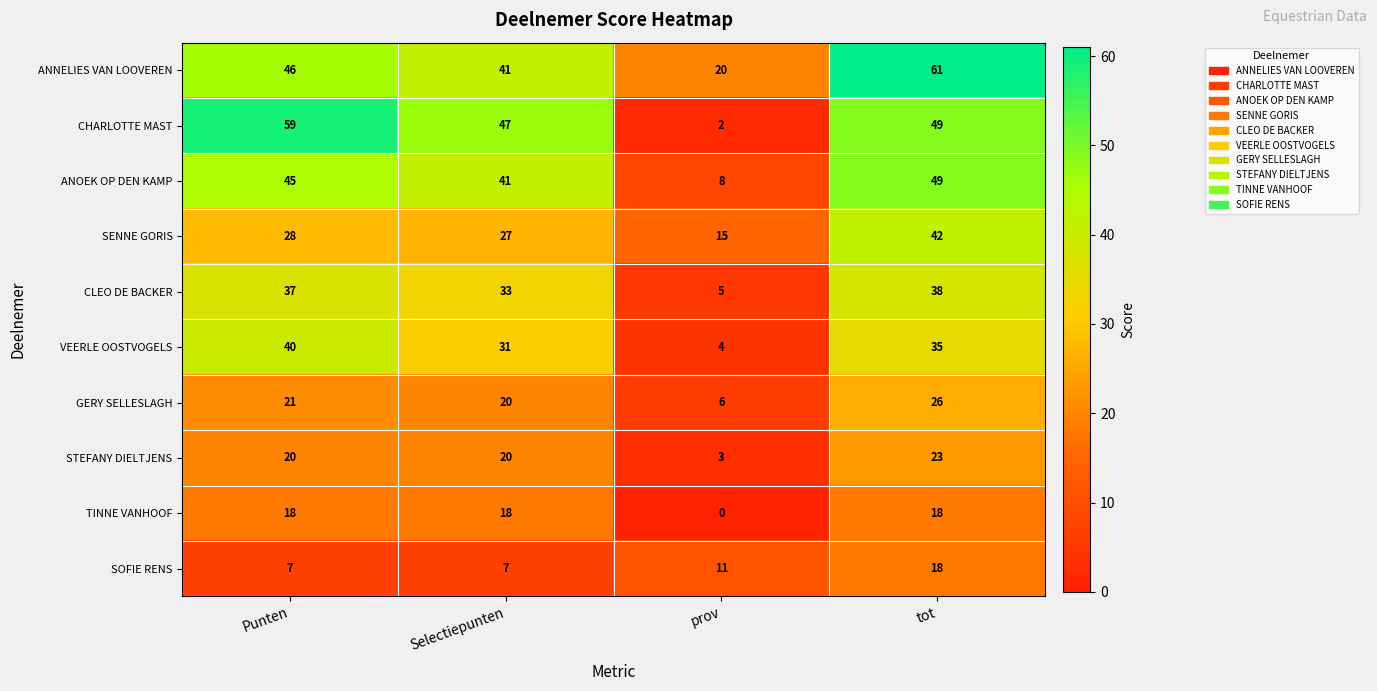

Rank the series at prov from lowest to highest value.

TINNE VANHOOF, CHARLOTTE MAST, STEFANY DIELTJENS, VEERLE OOSTVOGELS, CLEO DE BACKER, GERY SELLESLAGH, ANOEK OP DEN KAMP, SOFIE RENS, SENNE GORIS, ANNELIES VAN LOOVEREN